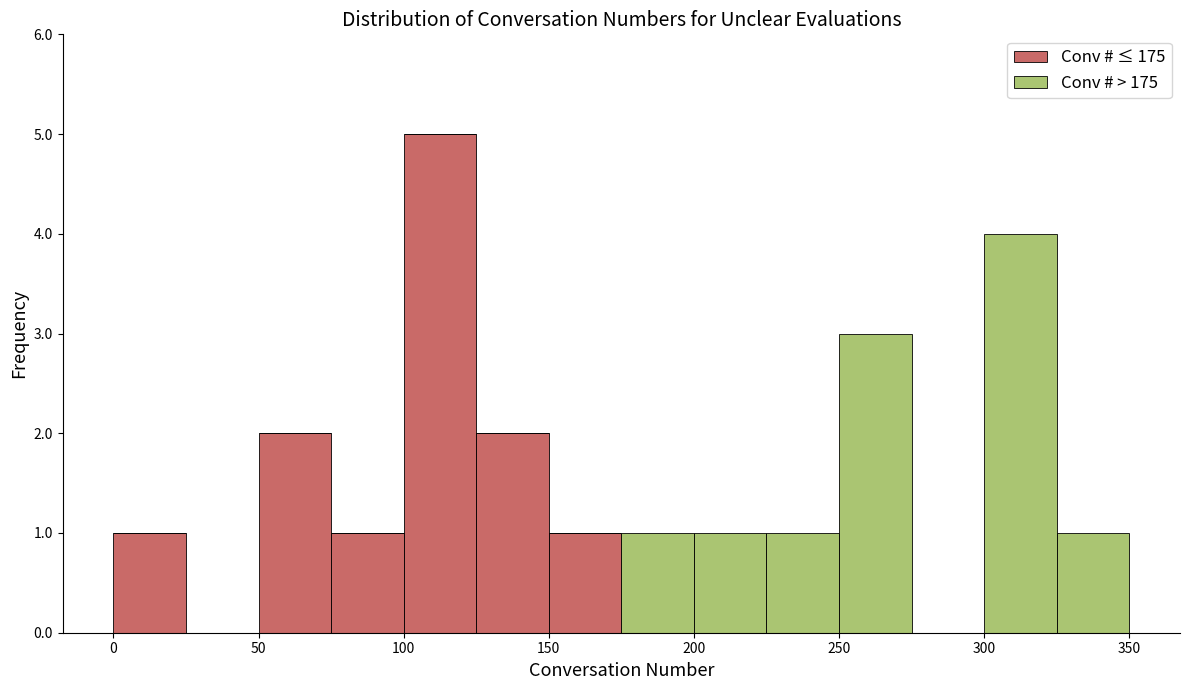

Reading left to right, list every stacked bar in this chart as the range it spans on the x-axis followed by its total height. The values are not printed on the chart, so give them approximately, as read against the axis.

0 to 25: 1
25 to 50: 0
50 to 75: 2
75 to 100: 1
100 to 125: 5
125 to 150: 2
150 to 175: 1
175 to 200: 1
200 to 225: 1
225 to 250: 1
250 to 275: 3
275 to 300: 0
300 to 325: 4
325 to 350: 1